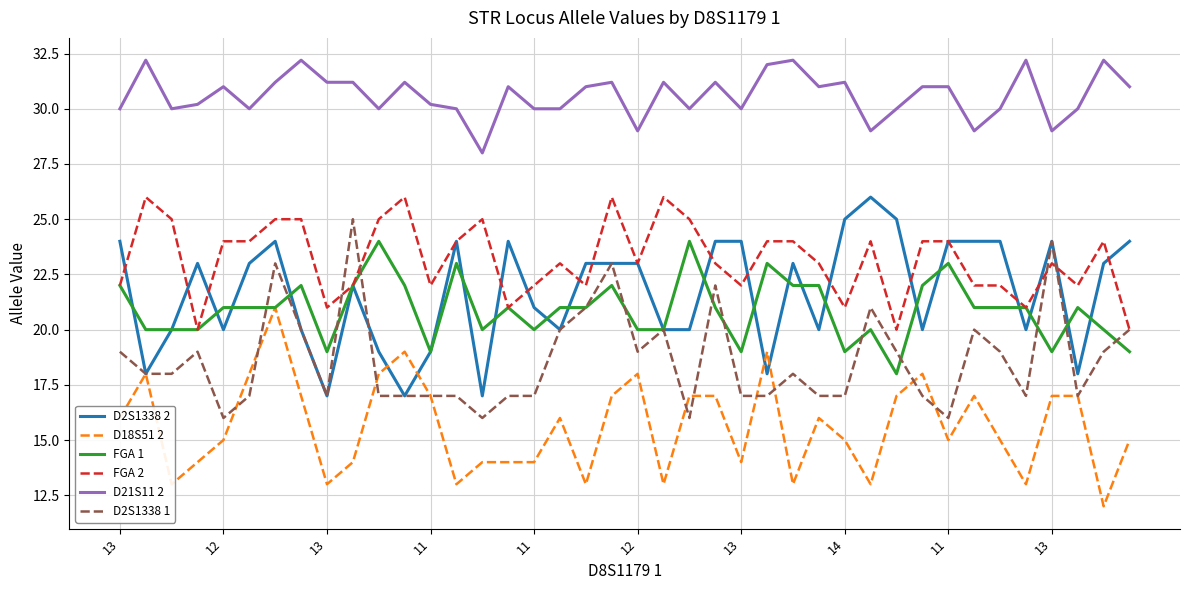

Does the chart have visible grid lines?

Yes